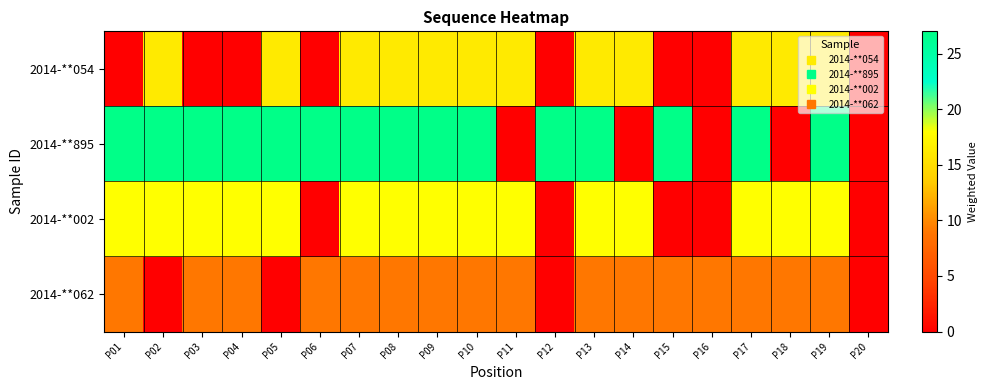

Which category has the highest value across all series?

P01